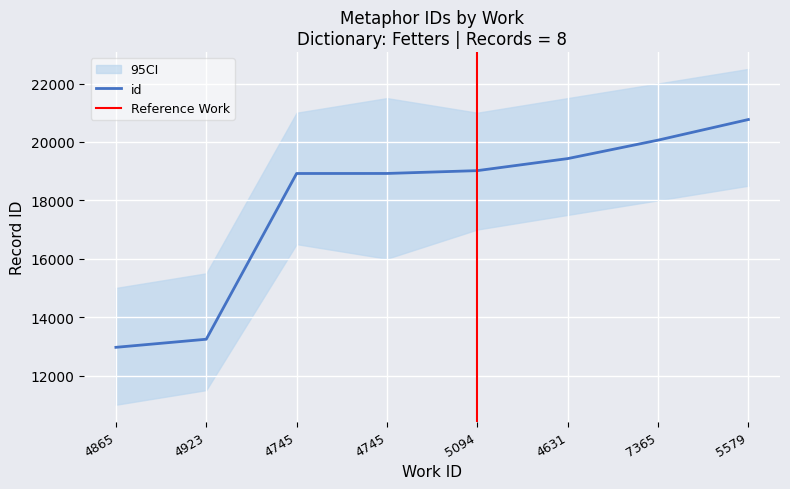

Is it true that the value at 4745 is 18919?

True